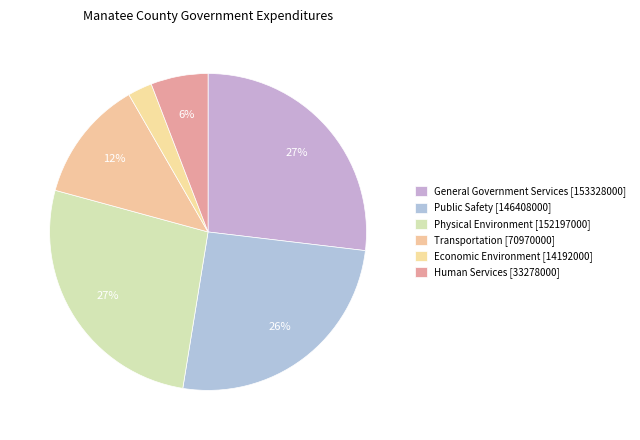

Is there a majority slice in this chart?

No